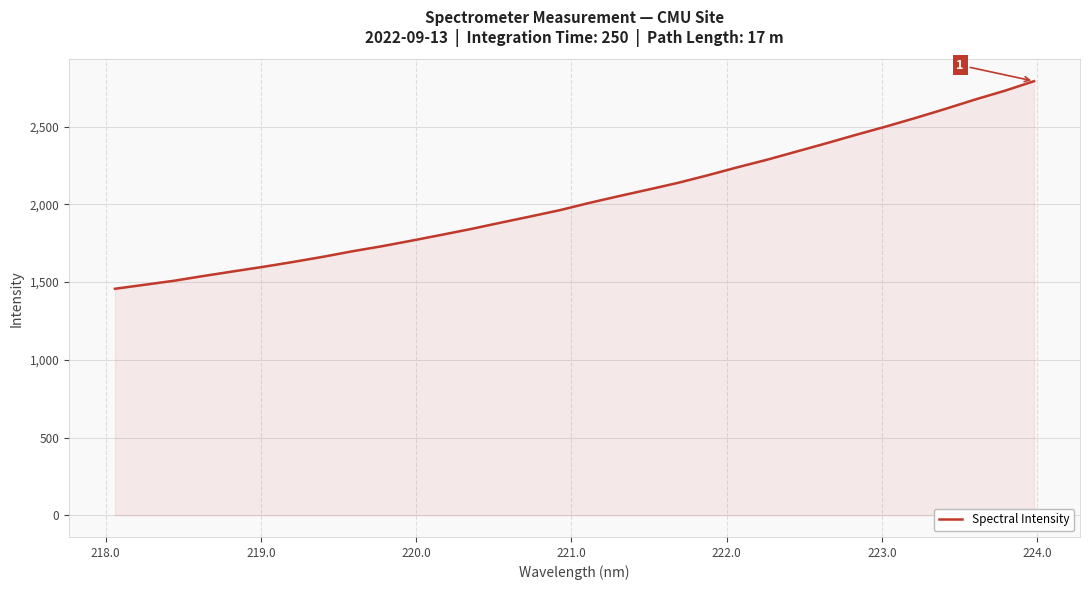

What is the smallest value displayed?

1456.7